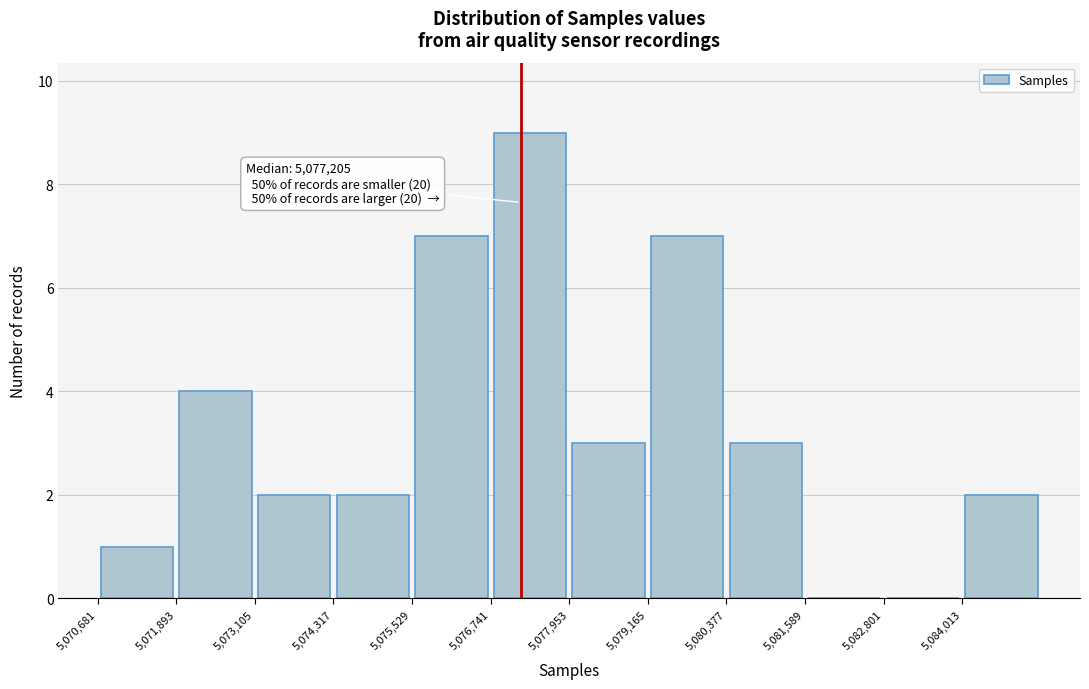

Over which range of the x-axis is the bar tallest?

5076800 to 5078000